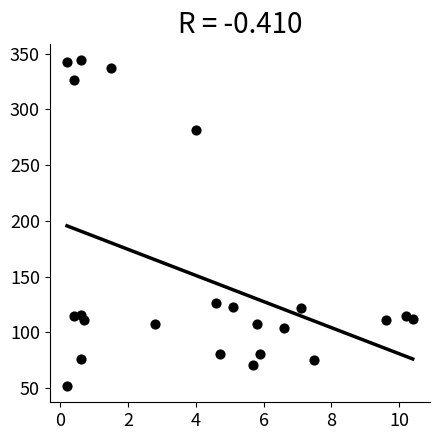

What is the range of Y values (max minus min)?

292